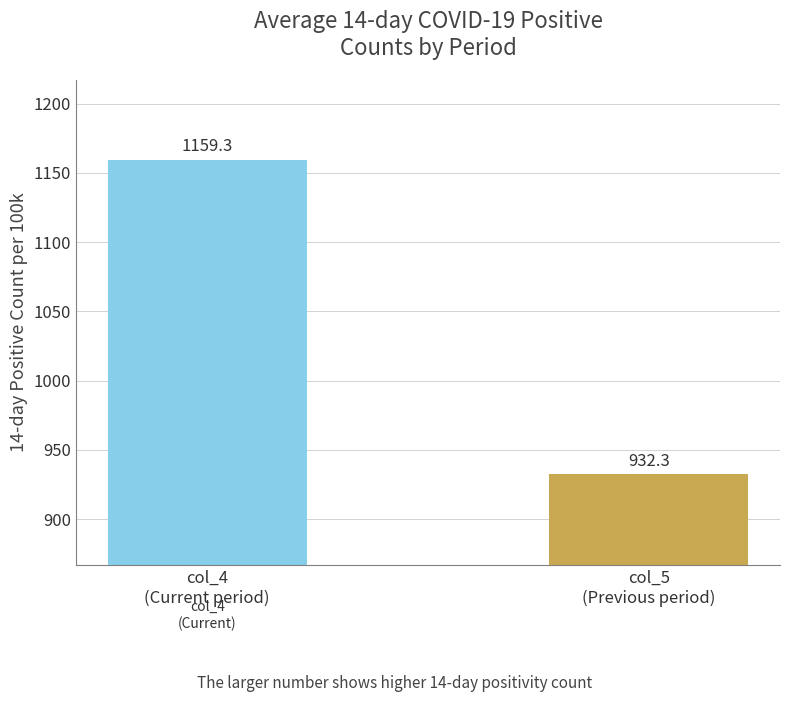

Count the number of categories in the chart.

2